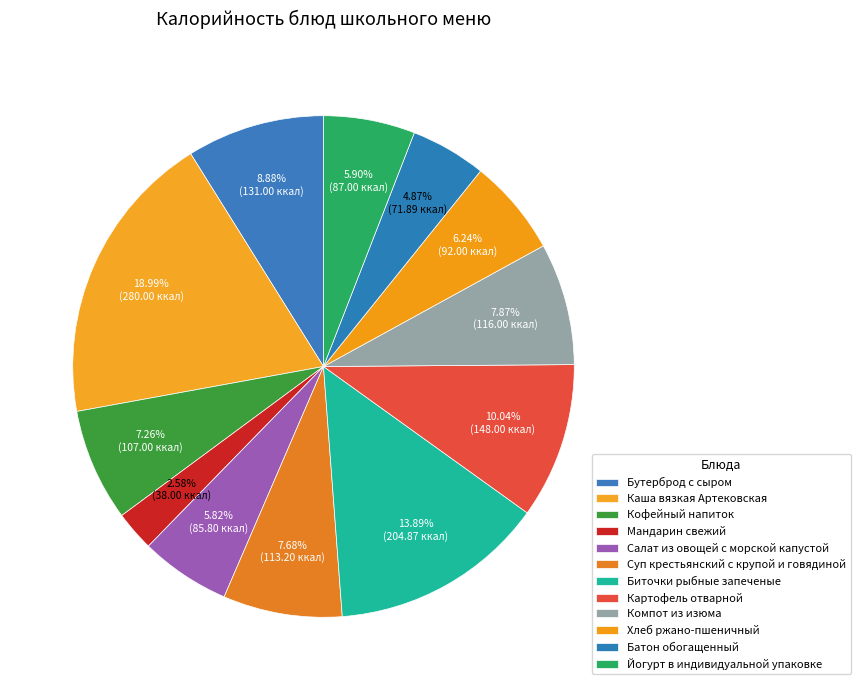

Is there any slice that represents more than half of the pie?

No